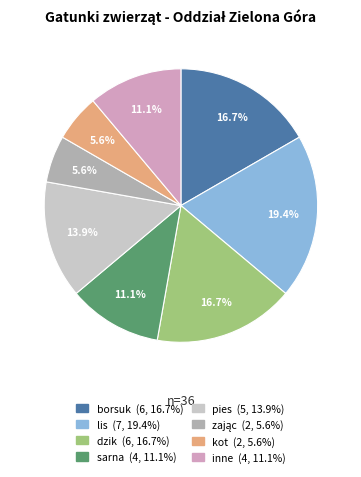

Is there a majority slice in this chart?

No